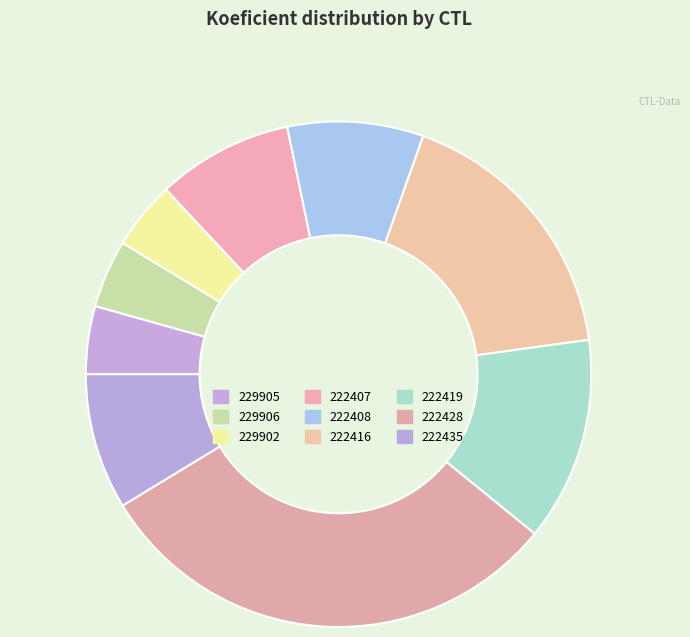

Count the number of slices in the pie.

9